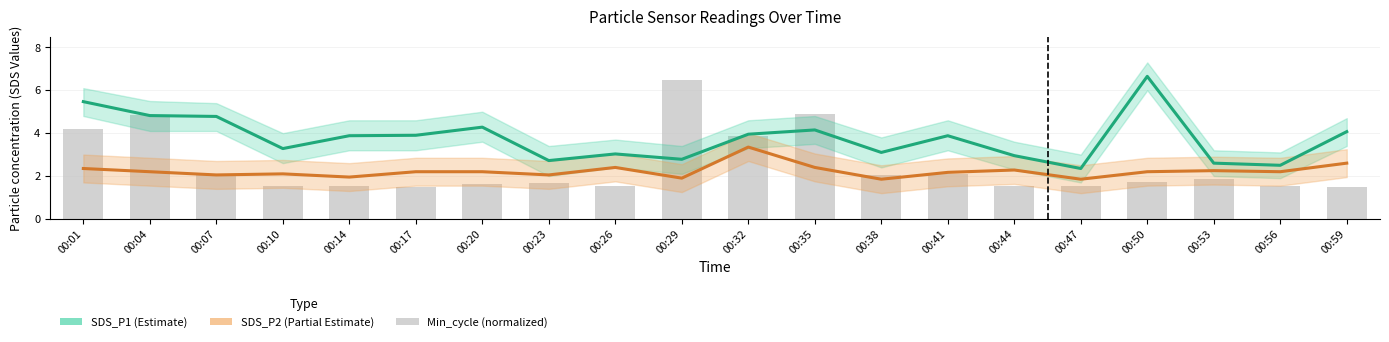

Reading right to left, transcribe all the data shown in this chart.

SDS_P1 (Estimate): 00:59=4.1	00:56=2.5	00:53=2.6	00:50=6.7	00:47=2.4	00:44=3.0	00:41=3.9	00:38=3.1	00:35=4.2	00:32=4.0	00:29=2.8	00:26=3.0	00:23=2.7	00:20=4.3	00:17=3.9	00:14=3.9	00:10=3.3	00:07=4.8	00:04=4.8	00:01=5.5
SDS_P2 (Partial Estimate): 00:59=2.6	00:56=2.2	00:53=2.2	00:50=2.2	00:47=1.9	00:44=2.3	00:41=2.2	00:38=1.9	00:35=2.4	00:32=3.4	00:29=1.9	00:26=2.4	00:23=2.0	00:20=2.2	00:17=2.2	00:14=1.9	00:10=2.1	00:07=2.0	00:04=2.2	00:01=2.4
Min_cycle (normalized): 00:59=1.5	00:56=1.5	00:53=1.8	00:50=1.7	00:47=1.6	00:44=1.5	00:41=2.1	00:38=2.0	00:35=4.9	00:32=3.9	00:29=6.5	00:26=1.6	00:23=1.7	00:20=1.6	00:17=1.5	00:14=1.5	00:10=1.5	00:07=2.1	00:04=4.9	00:01=4.2